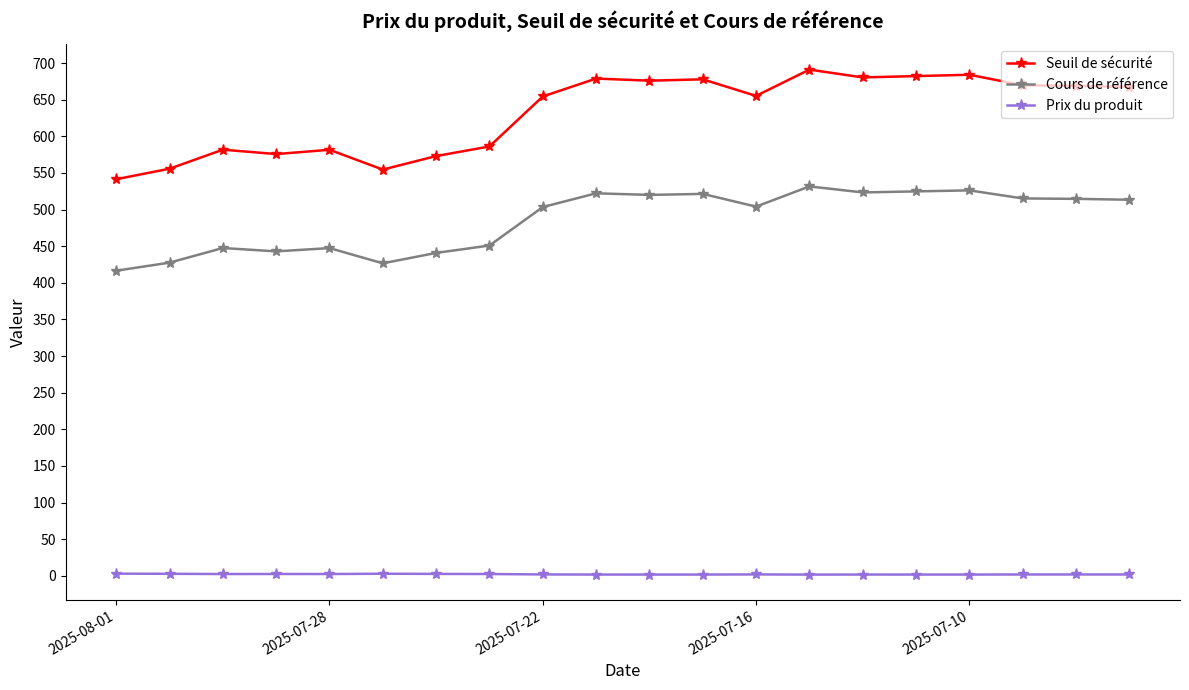

What is the difference between the maximum and minimum values in the Cours de référence series?

115.1